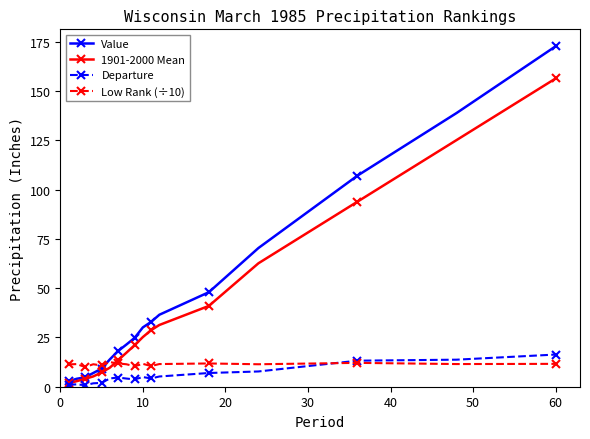

True or false: Low Rank (÷10) has more than 0 points higher than both neighbors.

True